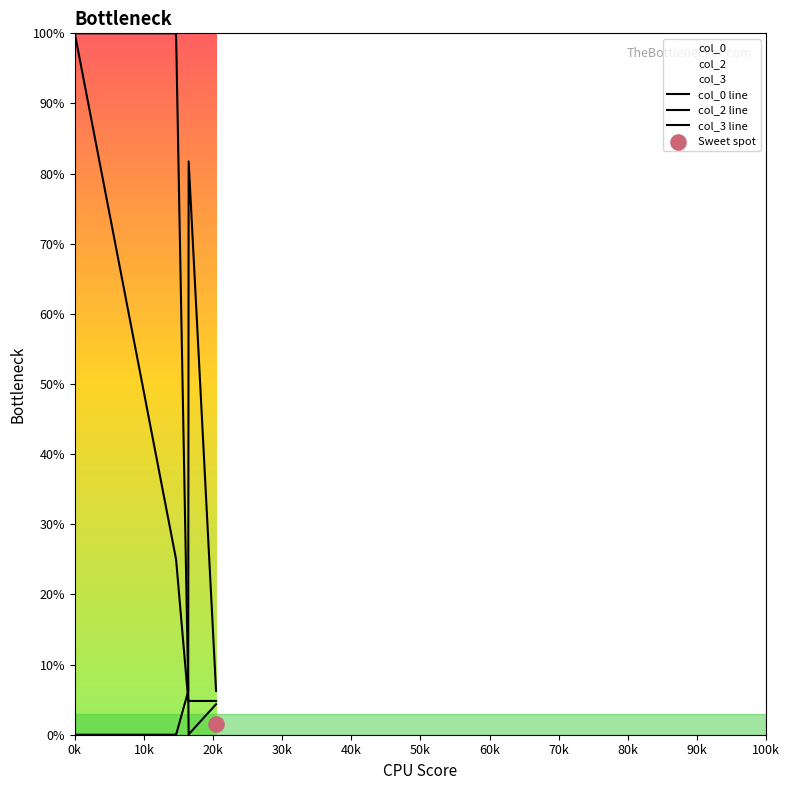

Which series has the largest total across all categories?

col_0